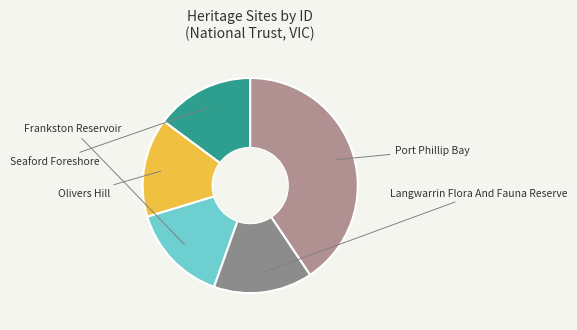

How much of the chart is everything except Seaford Foreshore?

85.2%